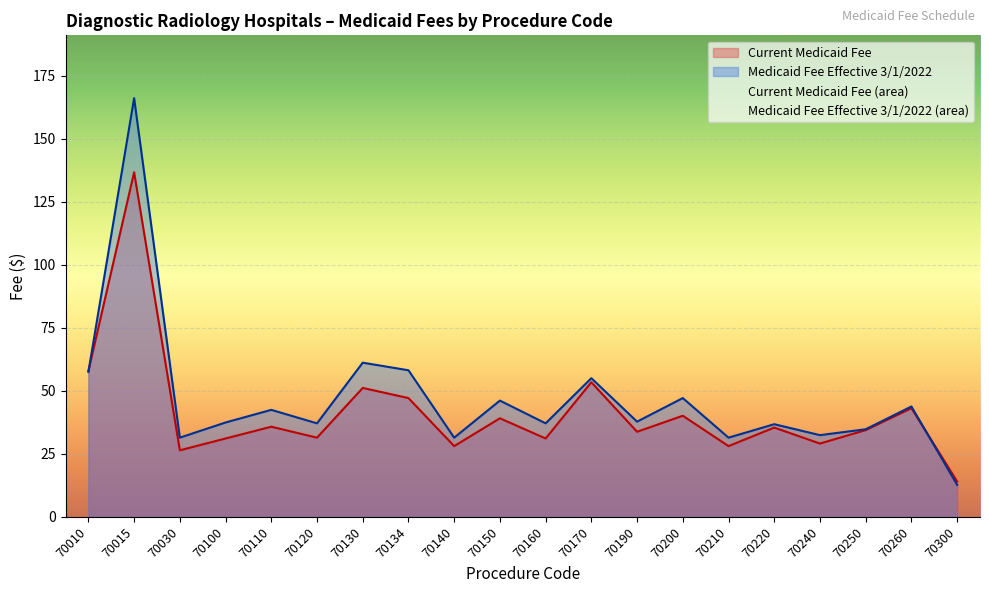

At 70260, list the series in order from smallest to largest.

Current Medicaid Fee, Medicaid Fee Effective 3/1/2022